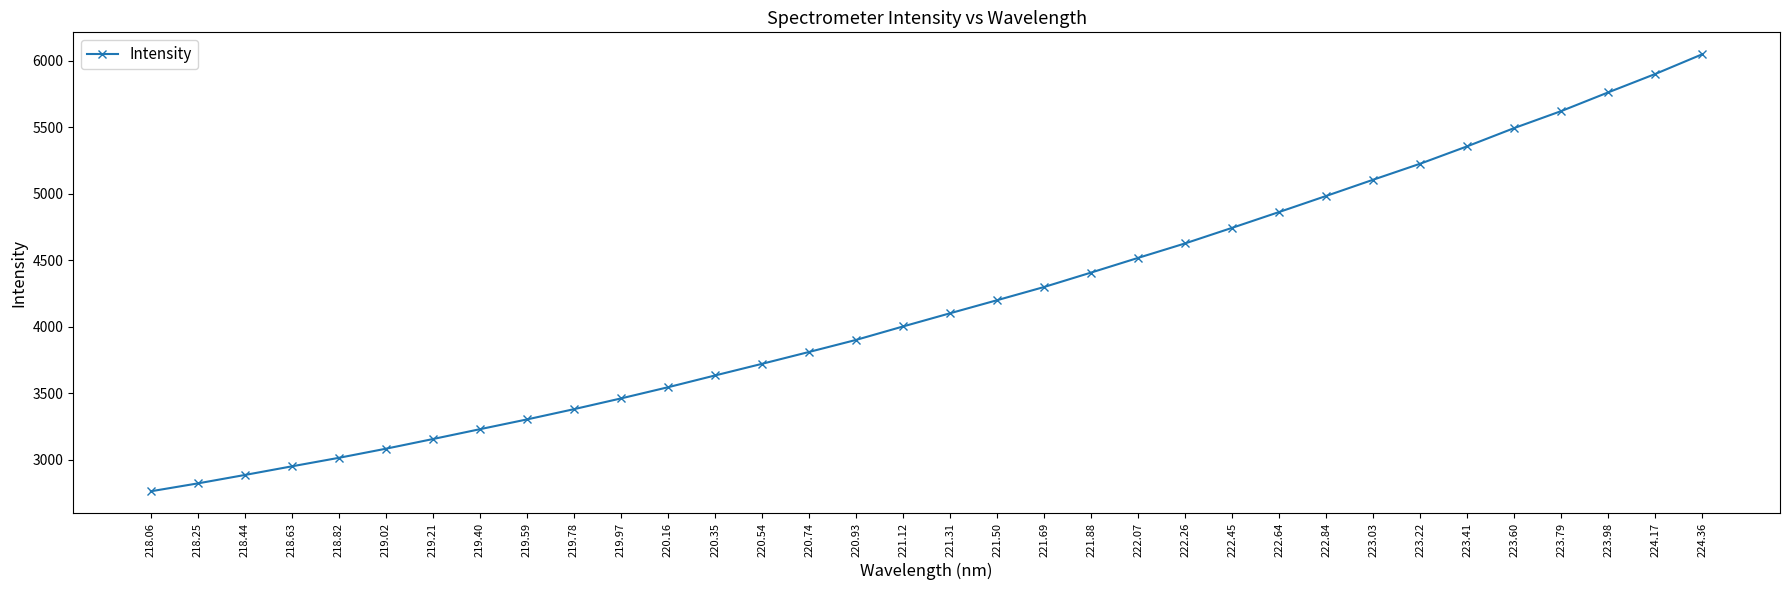

What is the change in value from 221.88 to 223.60?

+1087.4